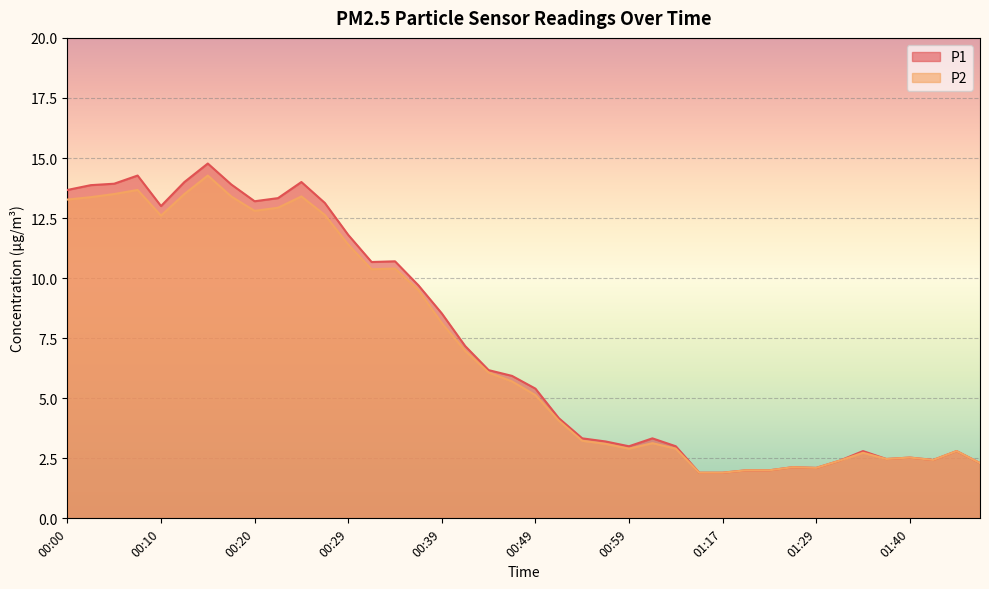

True or false: P2 and P1 intersect in this chart.

False